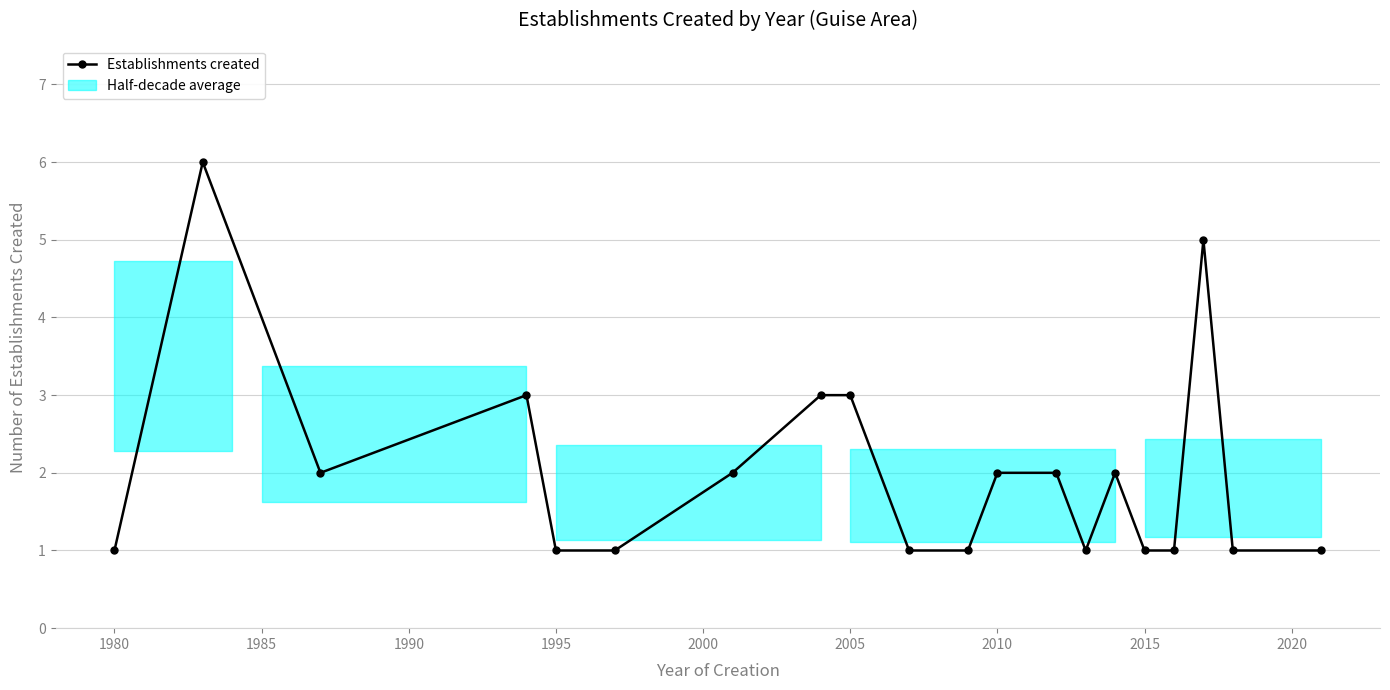

True or false: there are more than 1 points higher than both neighbors.

True